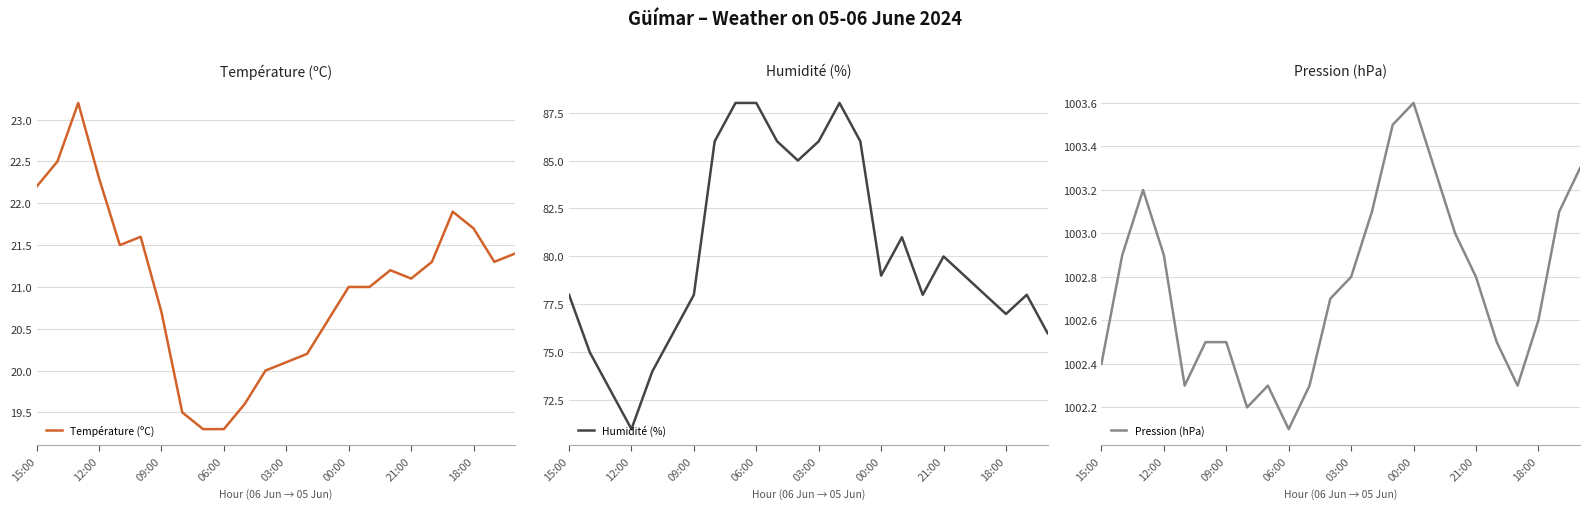

The value of Température (ºC) at 12:00 is 22.3. True or false?

True